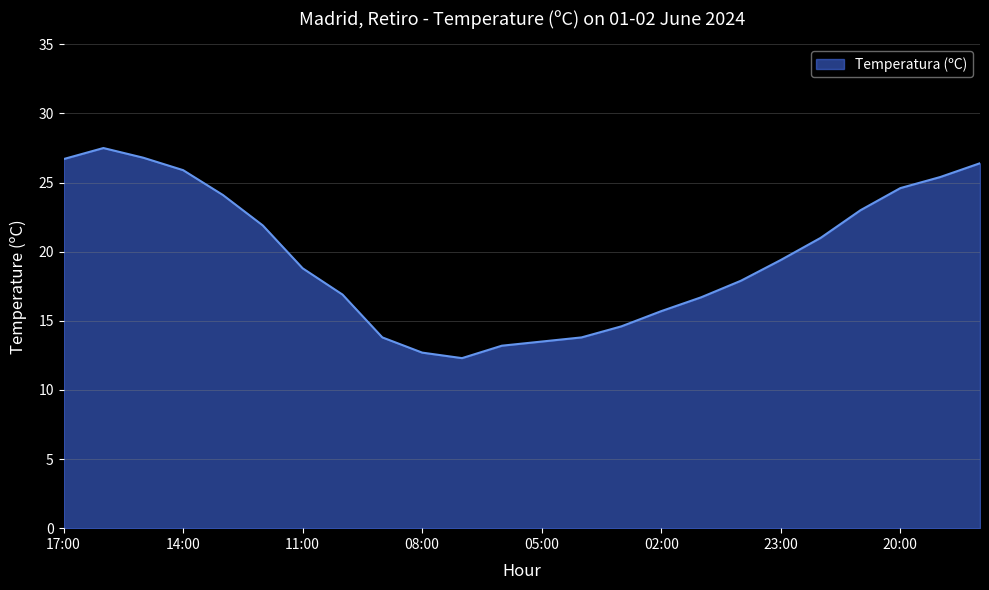

What is the average value?

19.7